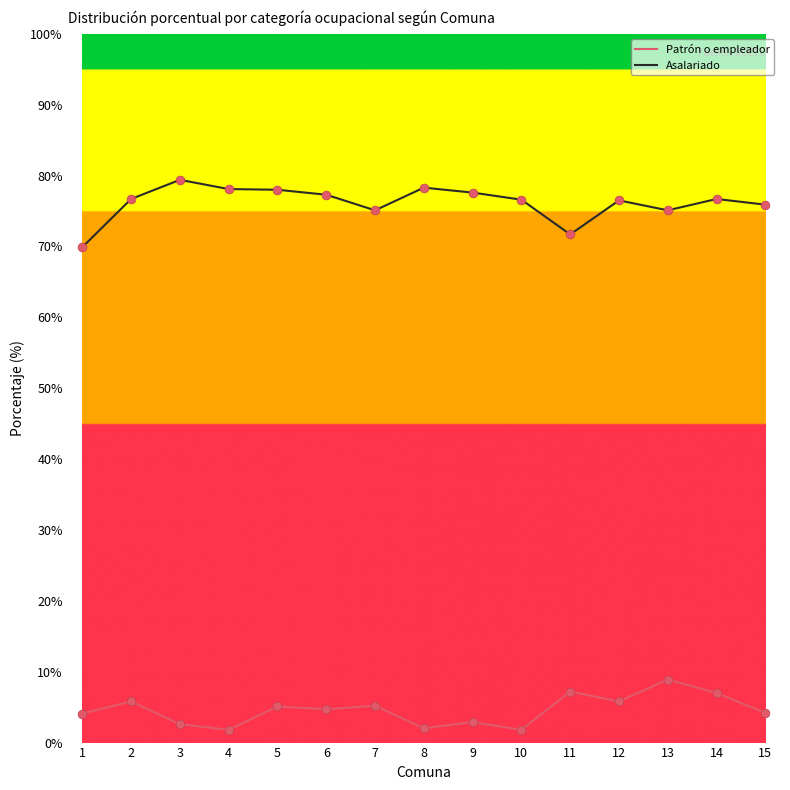

What are all the series names shown in the legend?

Patrón o empleador, Asalariado